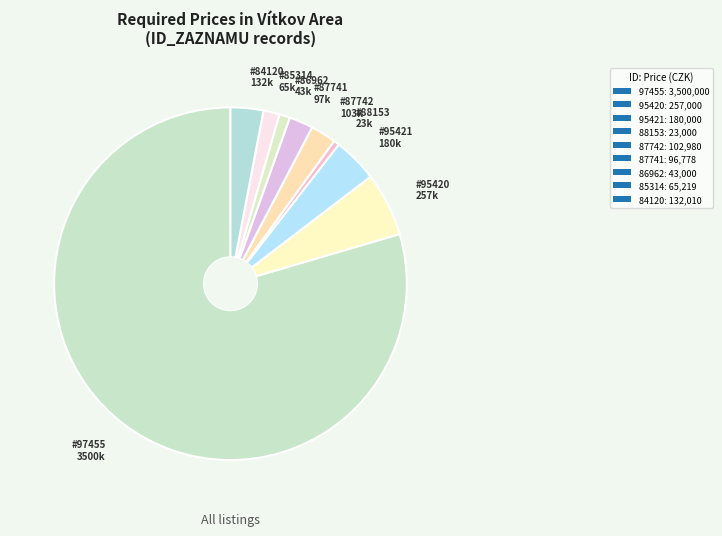

How many segments does this pie chart have?

9